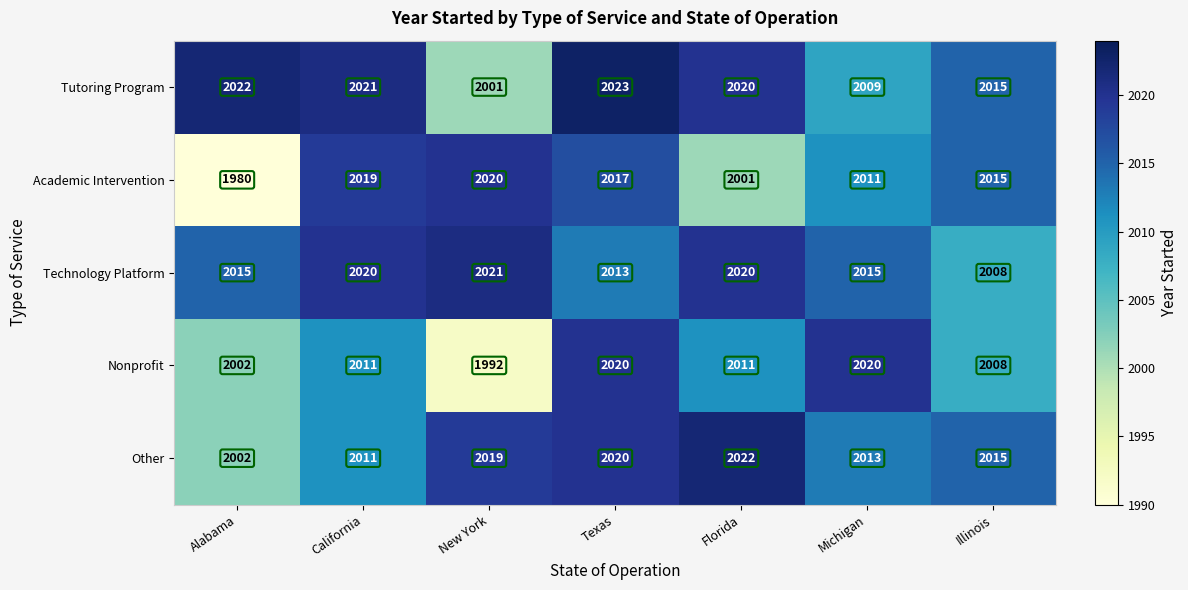

What is the difference between the maximum and minimum values in the Academic Intervention series?

40